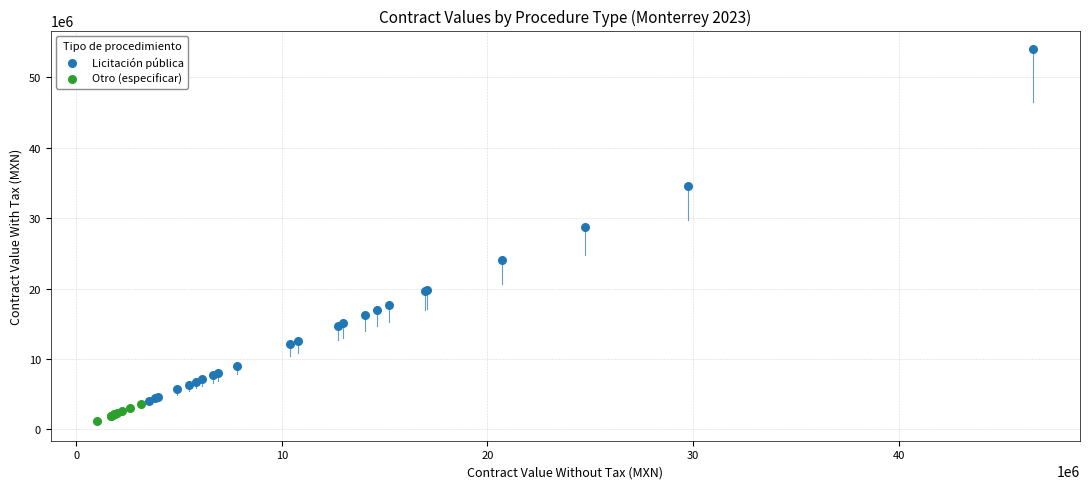

What are all the series names shown in the legend?

Licitación pública, Otro (especificar)